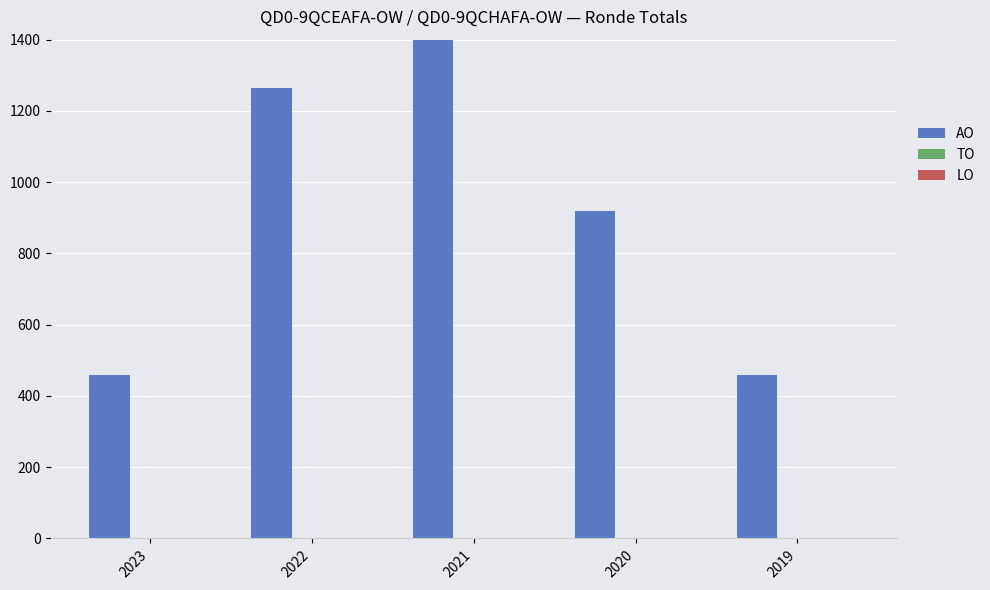

At which label is LO closest to 0?

2023